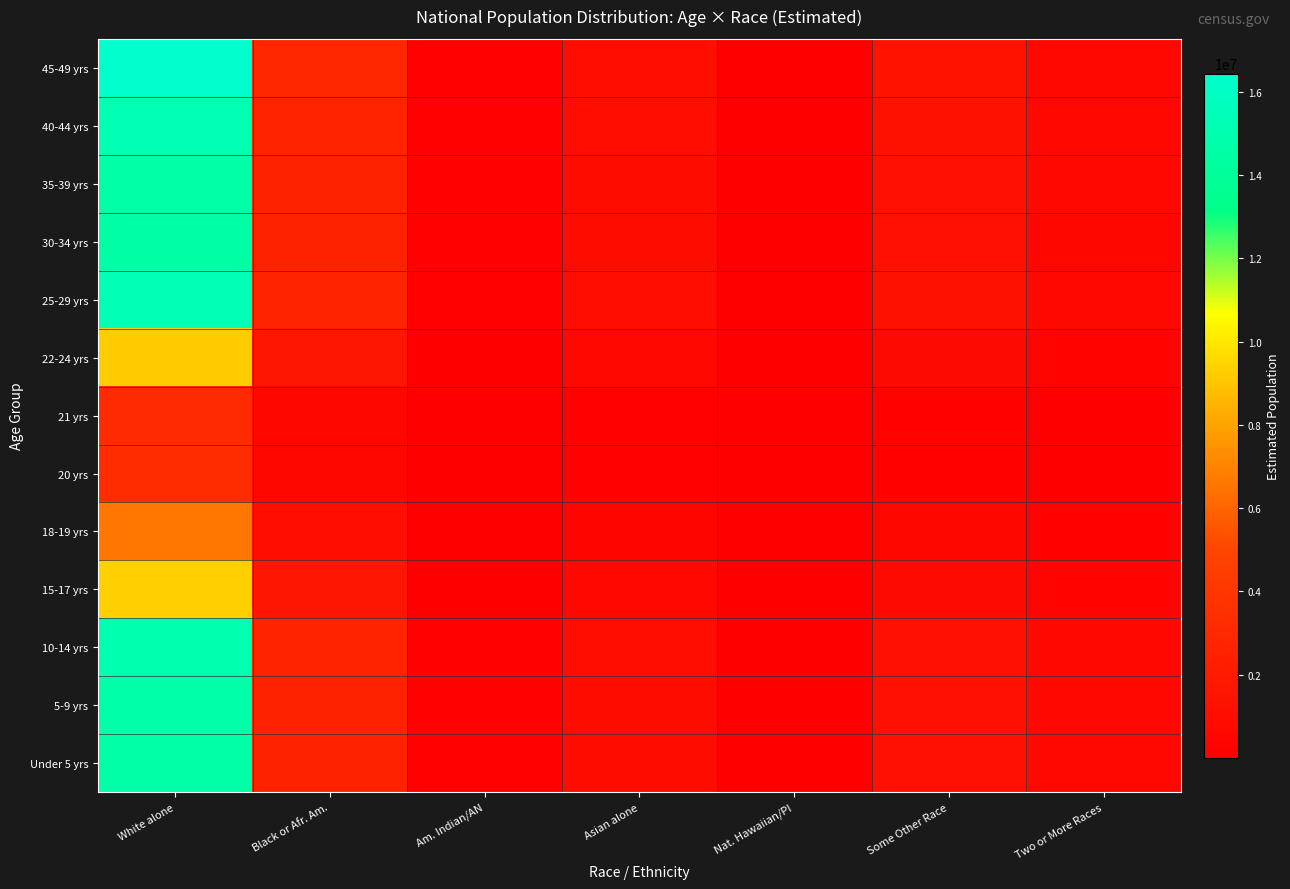

Reading left to right, what are all the values shown in this chart?

Under 5 yrs: White alone=14627192.5	Black or Afr. Am.=2547163.2	Am. Indian/AN=191858.3	Asian alone=960143.0	Nat. Hawaiian/PI=35333.3	Some Other Race=1250203.8	Two or More Races=589467.8
5-9 yrs: White alone=14733844.4	Black or Afr. Am.=2565735.4	Am. Indian/AN=193257.2	Asian alone=967143.8	Nat. Hawaiian/PI=35590.9	Some Other Race=1259319.5	Two or More Races=593765.8
10-14 yrs: White alone=14971728.0	Black or Afr. Am.=2607160.2	Am. Indian/AN=196377.4	Asian alone=982758.7	Nat. Hawaiian/PI=36165.6	Some Other Race=1279651.7	Two or More Races=603352.4
15-17 yrs: White alone=9379781.8	Black or Afr. Am.=1633384.9	Am. Indian/AN=123030.4	Asian alone=615697.9	Nat. Hawaiian/PI=22657.7	Some Other Race=801701.3	Two or More Races=378000.0
18-19 yrs: White alone=6578961.0	Black or Afr. Am.=1145653.0	Am. Indian/AN=86293.3	Asian alone=431849.3	Nat. Hawaiian/PI=15892.1	Some Other Race=562311.8	Two or More Races=265128.5
20 yrs: White alone=3272164.0	Black or Afr. Am.=569811.0	Am. Indian/AN=42919.5	Asian alone=214788.0	Nat. Hawaiian/PI=7904.2	Some Other Race=279675.8	Two or More Races=131866.4
21 yrs: White alone=3152812.0	Black or Afr. Am.=549027.2	Am. Indian/AN=41354.0	Asian alone=206953.6	Nat. Hawaiian/PI=7615.9	Some Other Race=269474.7	Two or More Races=127056.6
22-24 yrs: White alone=9204790.1	Black or Afr. Am.=1602912.0	Am. Indian/AN=120735.1	Asian alone=604211.3	Nat. Hawaiian/PI=22235.0	Some Other Race=786744.5	Two or More Races=370948.0
25-29 yrs: White alone=15279207.8	Black or Afr. Am.=2660704.4	Am. Indian/AN=200410.5	Asian alone=1002941.9	Nat. Hawaiian/PI=36908.3	Some Other Race=1305932.4	Two or More Races=615743.6
30-34 yrs: White alone=14453949.5	Black or Afr. Am.=2516994.8	Am. Indian/AN=189586.0	Asian alone=948771.2	Nat. Hawaiian/PI=34914.8	Some Other Race=1235396.5	Two or More Races=582486.2
35-39 yrs: White alone=14611465.8	Black or Afr. Am.=2544424.5	Am. Indian/AN=191652.0	Asian alone=959110.7	Nat. Hawaiian/PI=35295.3	Some Other Race=1248859.7	Two or More Races=588834.0
40-44 yrs: White alone=15126512.4	Black or Afr. Am.=2634114.2	Am. Indian/AN=198407.7	Asian alone=992918.9	Nat. Hawaiian/PI=36539.4	Some Other Race=1292881.3	Two or More Races=609590.1
45-49 yrs: White alone=16442600.9	Black or Afr. Am.=2863296.4	Am. Indian/AN=215670.2	Asian alone=1079308.2	Nat. Hawaiian/PI=39718.6	Some Other Race=1405369.0	Two or More Races=662627.7